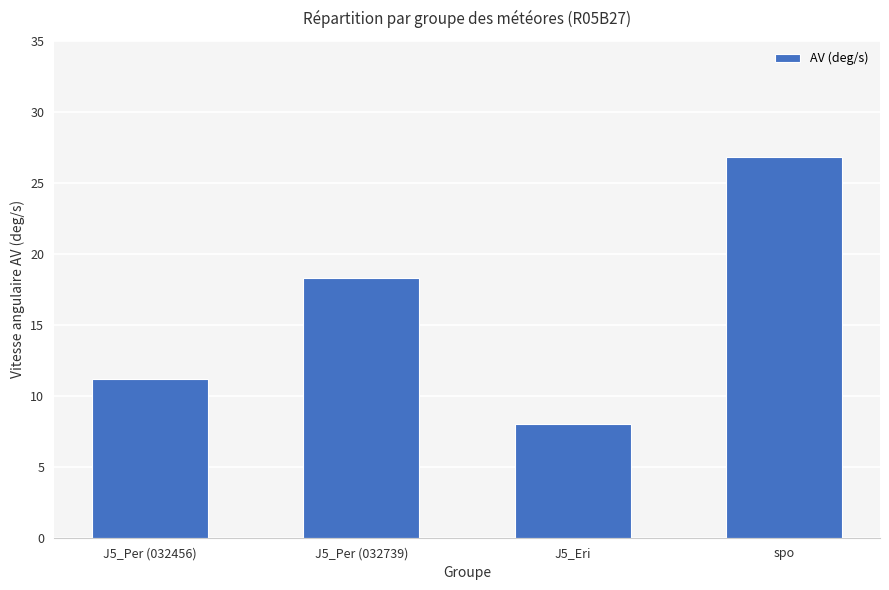

List the labels in order of value, smallest first.

J5_Eri, J5_Per (032456), J5_Per (032739), spo